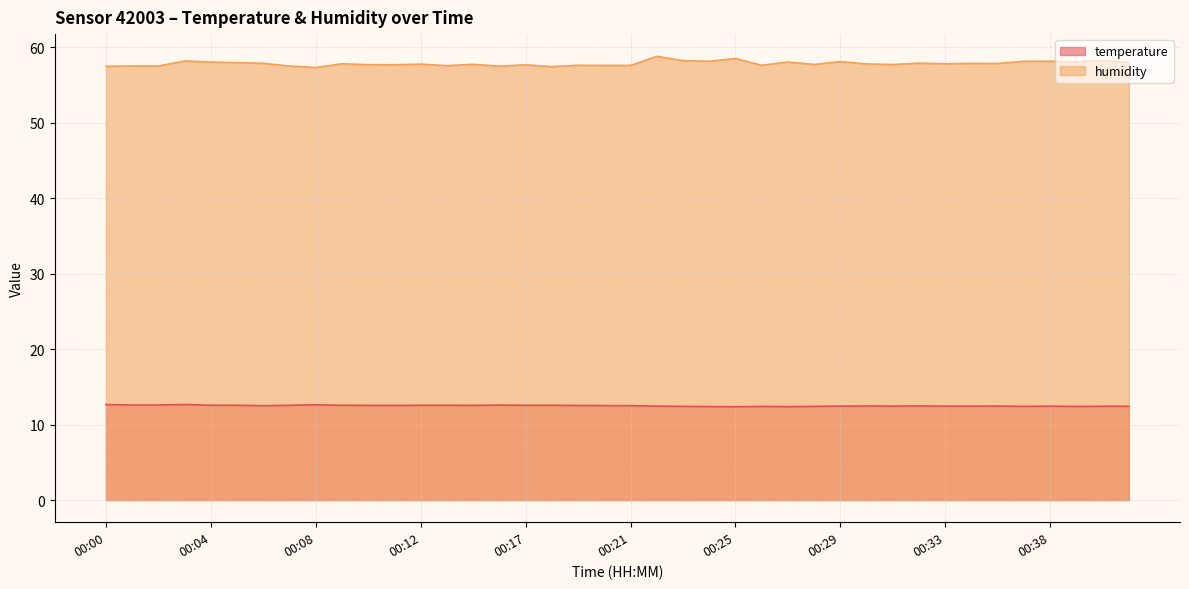

At how many categories does at least one series exceed 55?

40